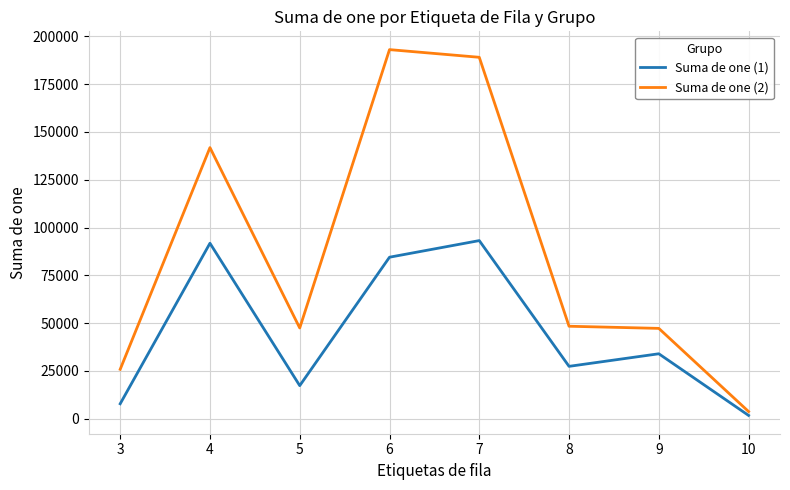

Rank the series by their average value, from lowest to highest.

Suma de one (1), Suma de one (2)